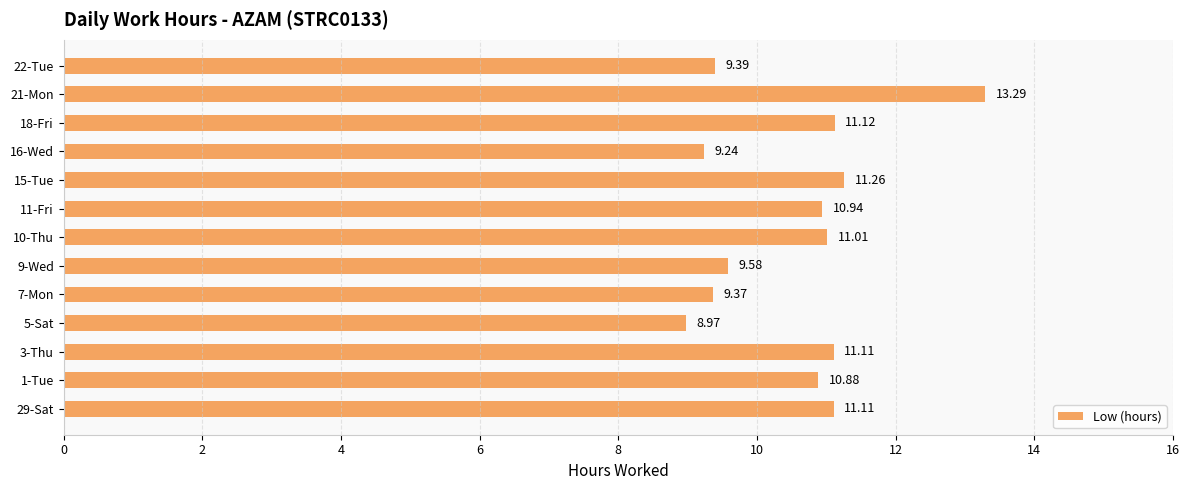

Between 1-Tue and 7-Mon, which is larger?

1-Tue